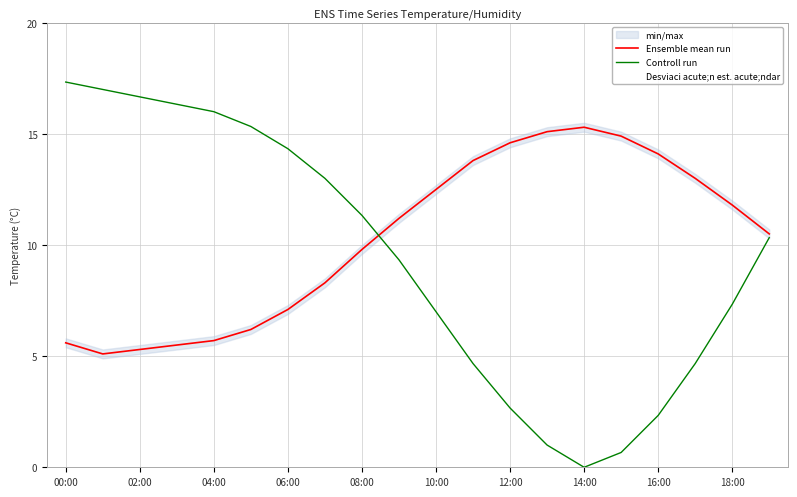

How many lines are shown in the chart?

2